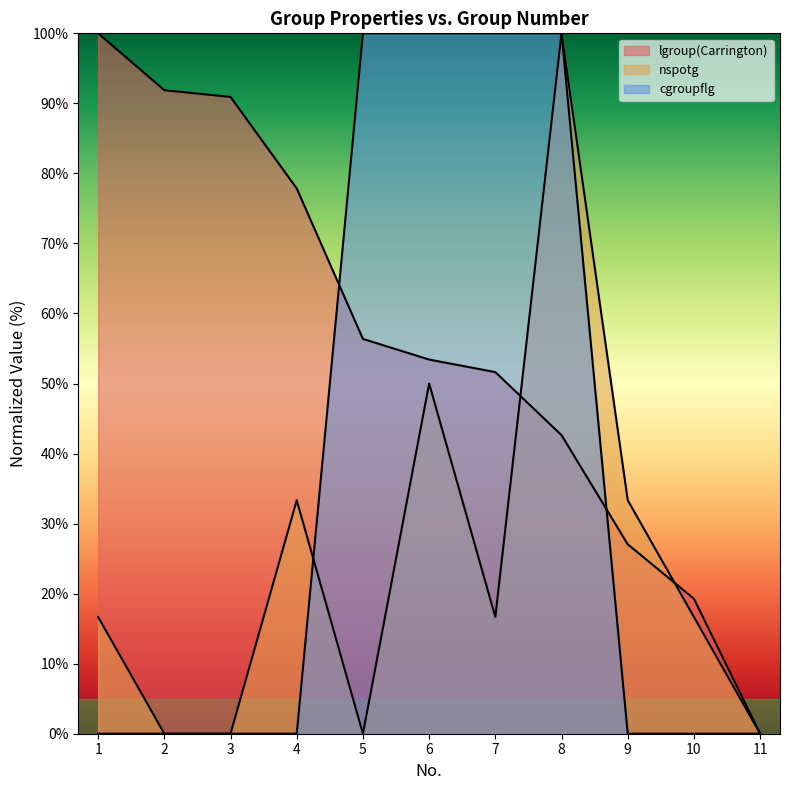

At how many categories does at least one series exceed 0?

10